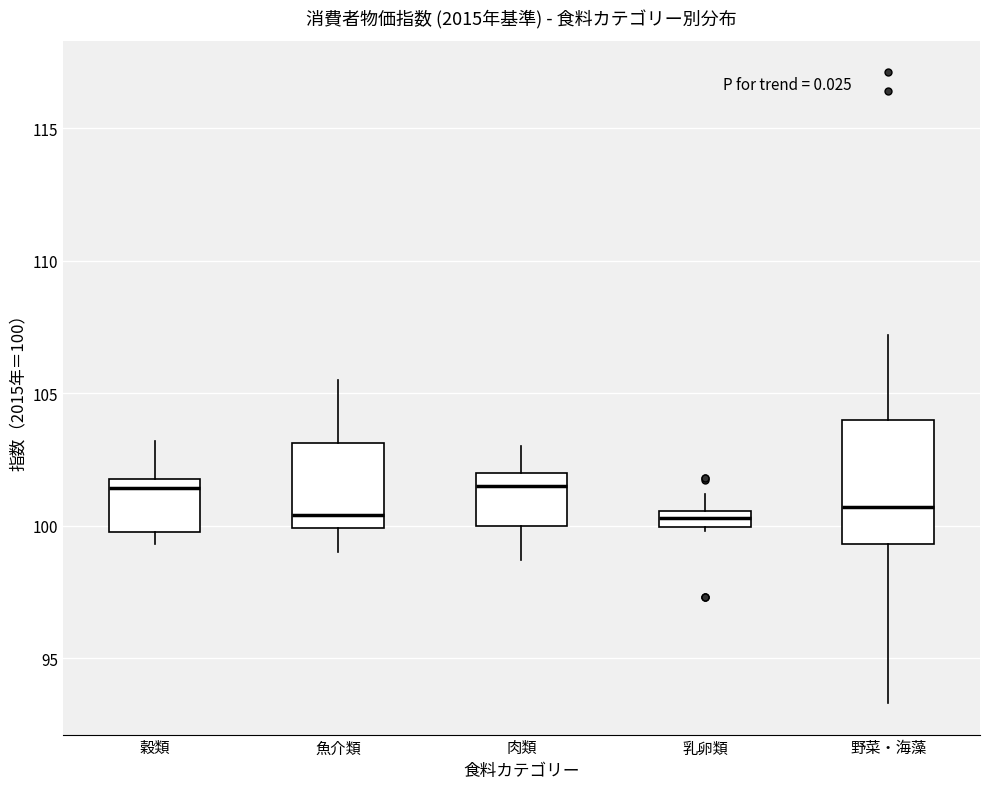

Which box is the tallest, from its lower edge to its upper edge?

野菜・海藻